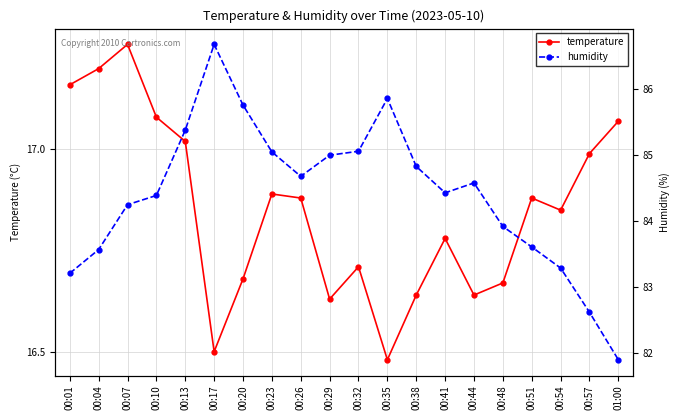

What is the sum of all humidity values?

1688.1